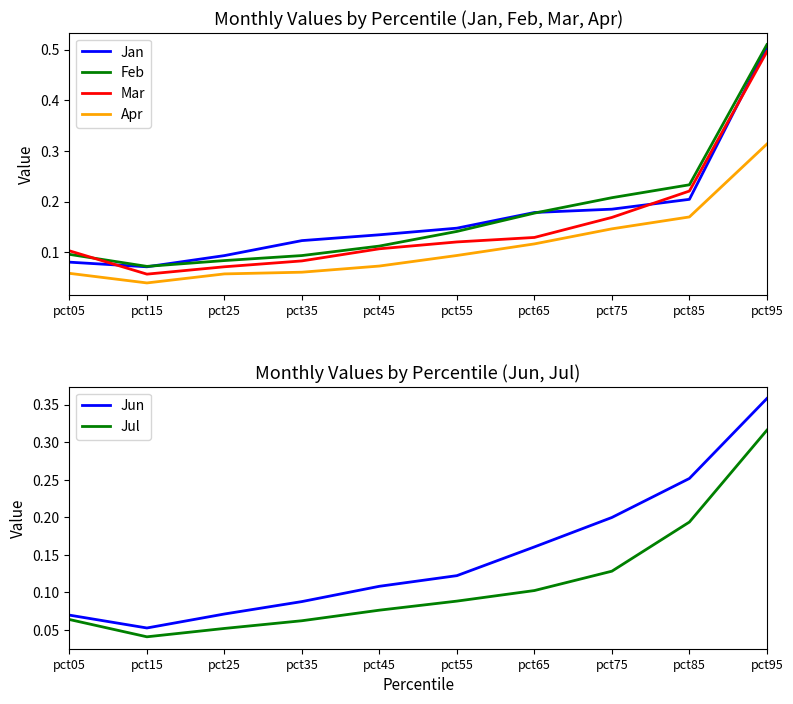

True or false: Jul has a value of 0.1 at pct25.

True